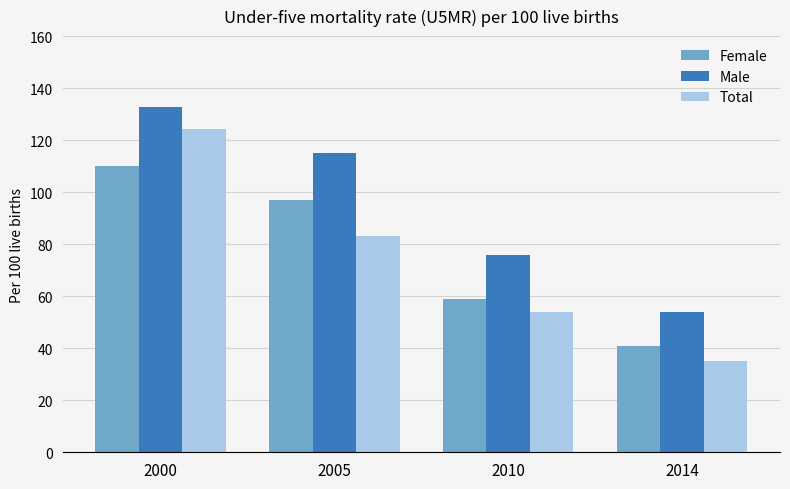

Which series has the largest range (max minus min)?

Total